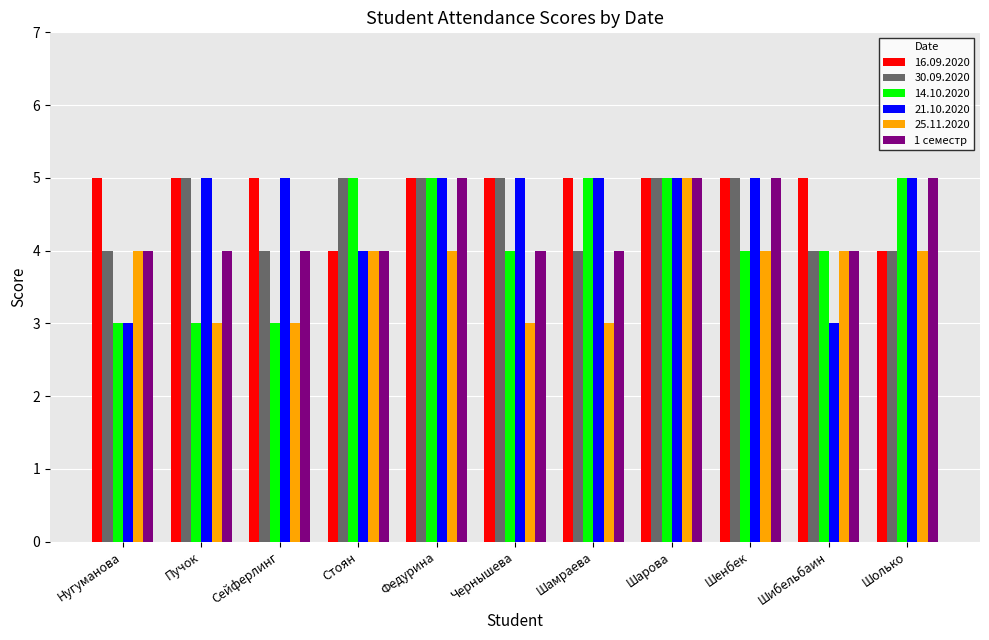

What is the label of the 3rd bar from the right?

Шенбек